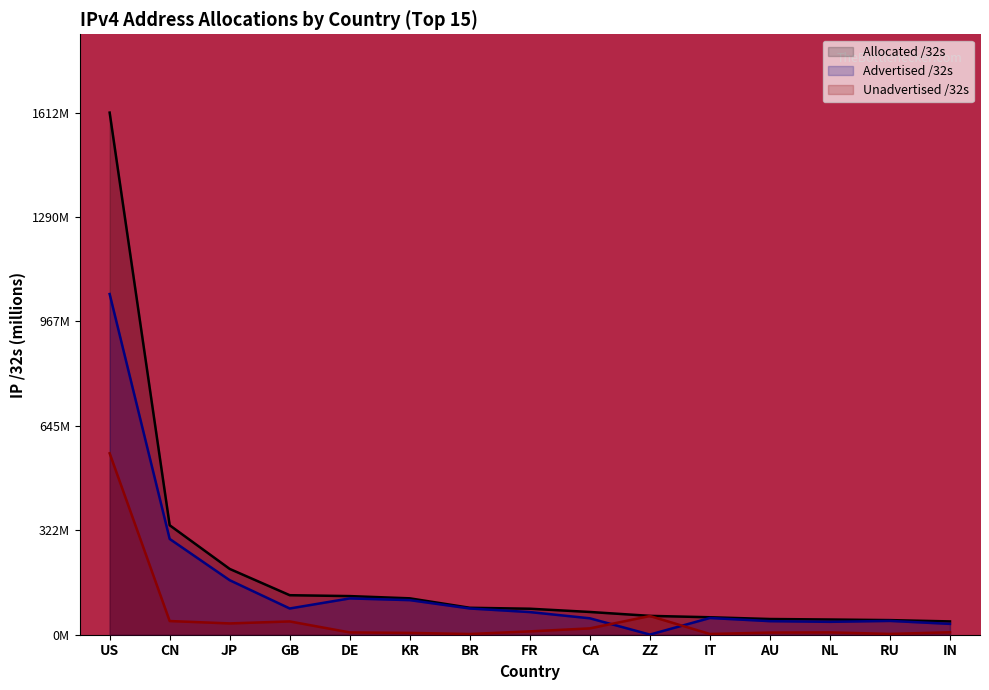

What are all the series names shown in the legend?

Allocated /32s, Advertised /32s, Unadvertised /32s